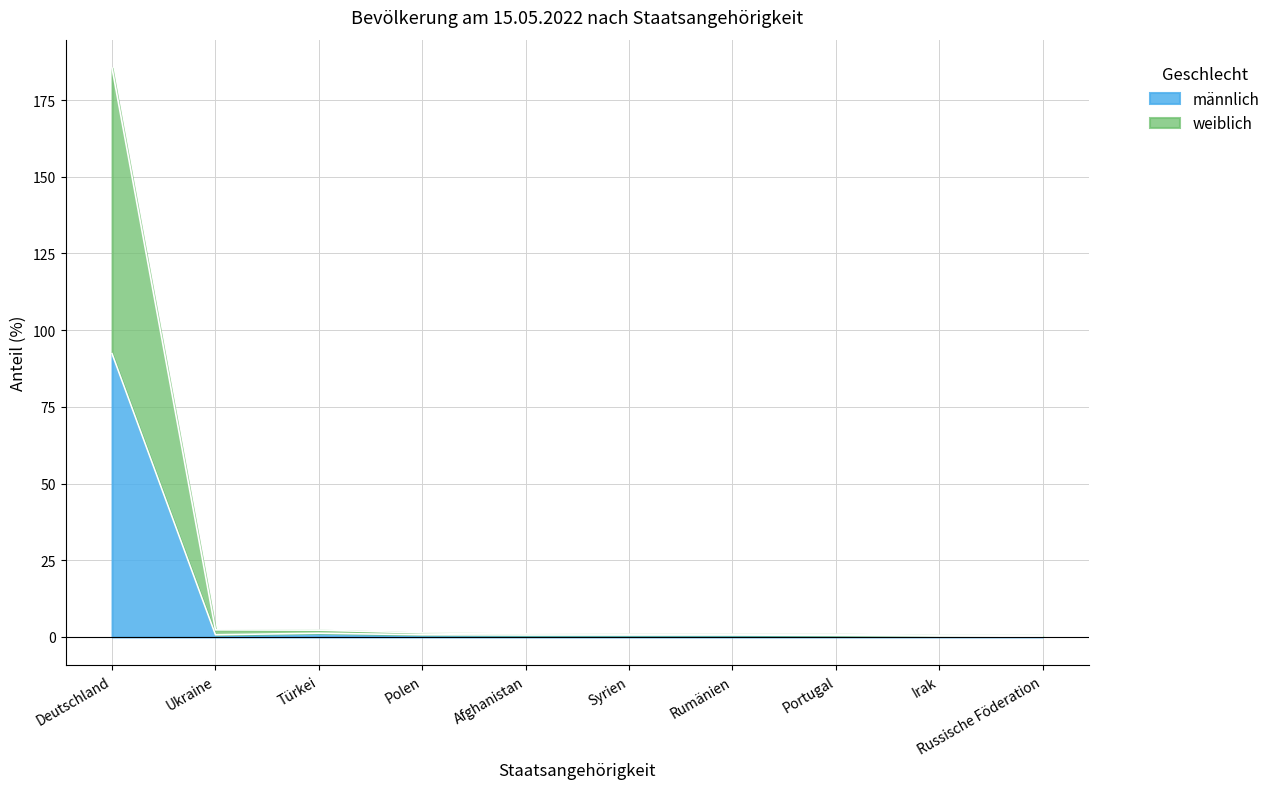

True or false: männlich has a value of 92.3 at Deutschland.

True